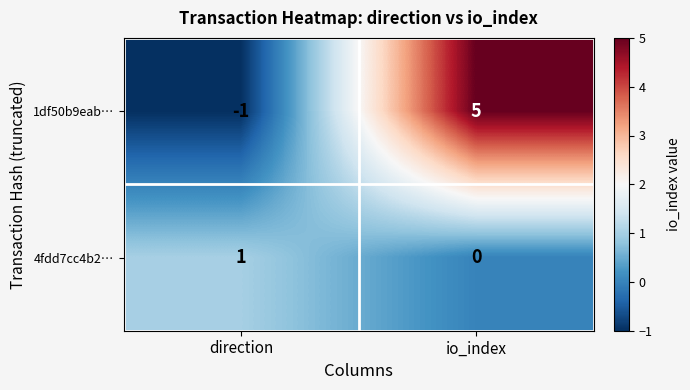

True or false: 1df50b9eab… has a value of -1 at direction.

True